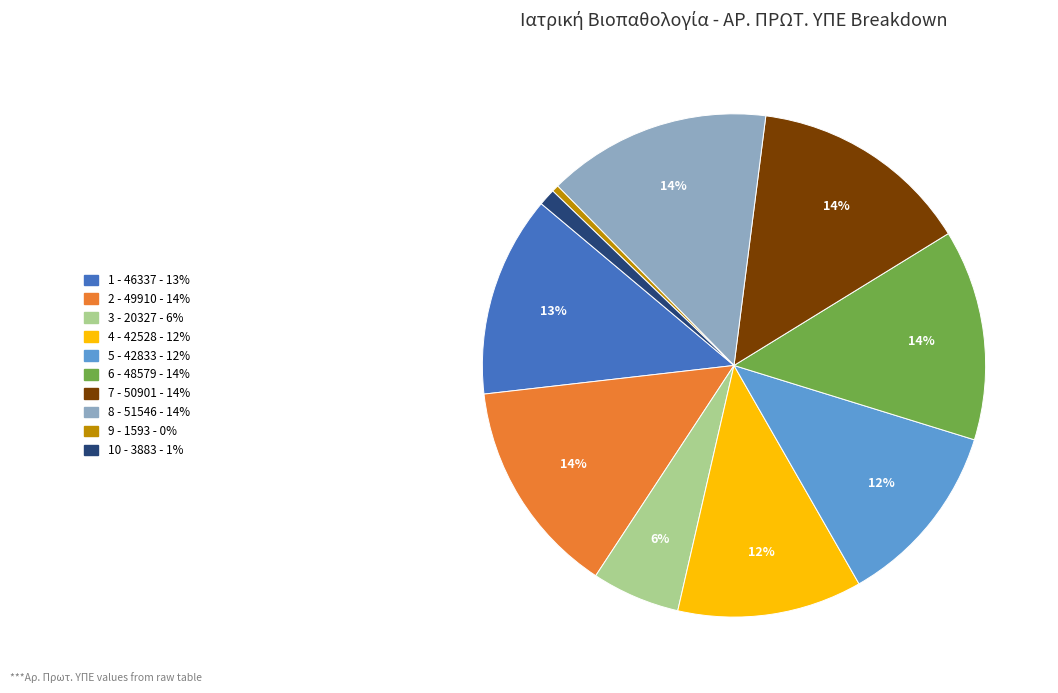

What is the ratio of the value at 5 - 42833 to the value at 4 - 42528?

1.0